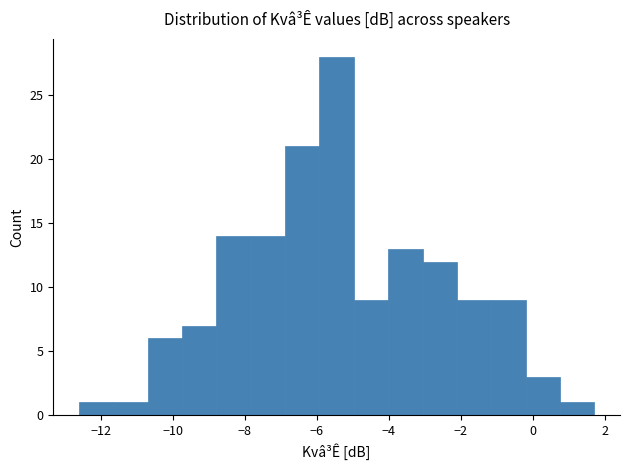

Reading left to right, transcribe this chart: for each bar, give the range it covers on the x-axis and its height. Neither the bar edges nor the heights are printed on the chart, so give them approximately, as read against the axes.

-12.6 to -11.6: 1
-11.6 to -10.6: 1
-10.6 to -9.8: 6
-9.8 to -8.8: 7
-8.8 to -7.8: 14
-7.8 to -6.8: 14
-6.8 to -6.0: 21
-6.0 to -5.0: 28
-5.0 to -4.0: 9
-4.0 to -3.0: 13
-3.0 to -2.2: 12
-2.2 to -1.2: 9
-1.2 to -0.2: 9
-0.2 to 0.8: 3
0.8 to 1.8: 1